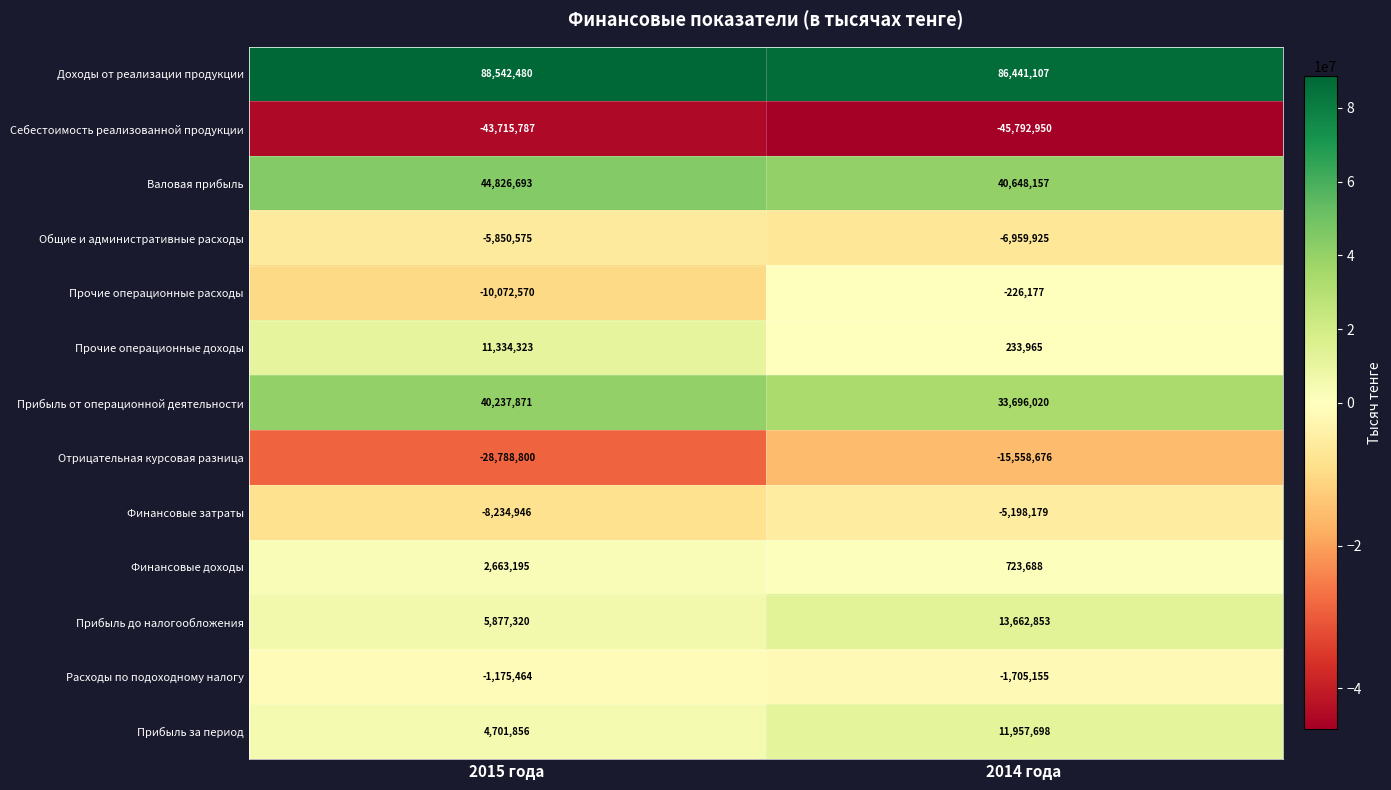

Which category has the lowest value in the Прочие операционные расходы series?

2015 года